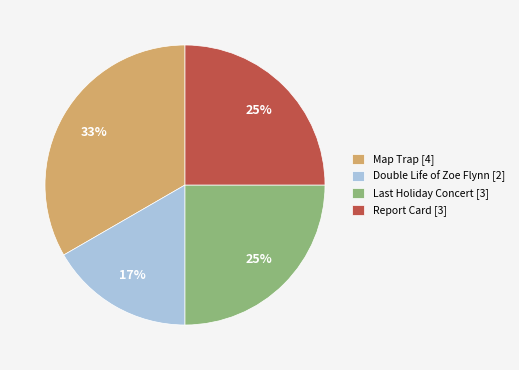

Between Map Trap [4] and Double Life of Zoe Flynn [2], which is larger?

Map Trap [4]